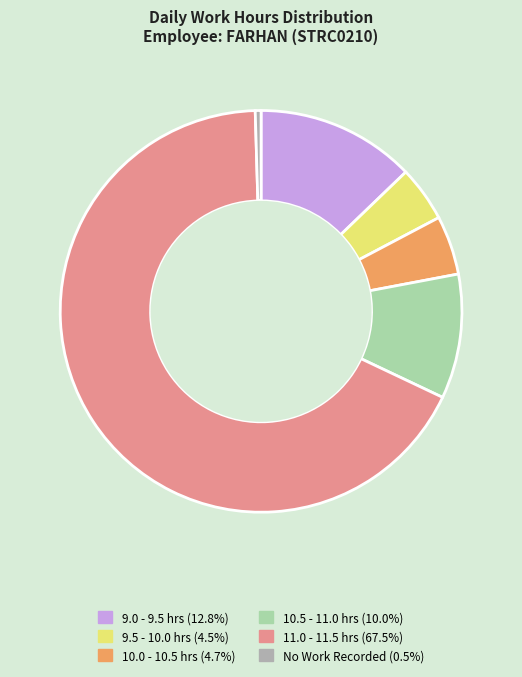

Is there any slice that represents more than half of the pie?

Yes